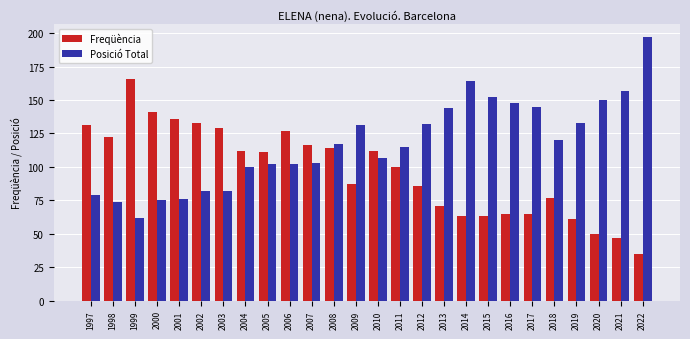

What is the difference between the highest and lowest values at 2009?

44